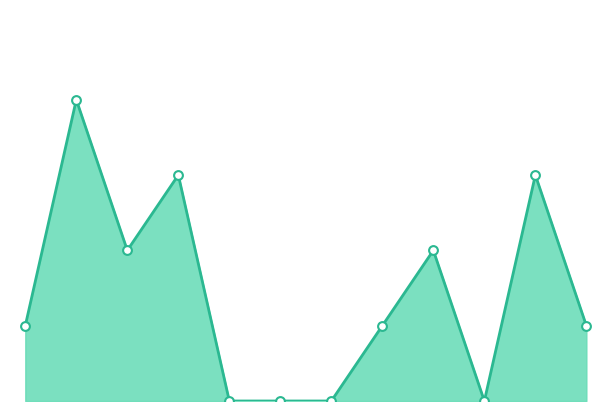

Is this an area chart (filled region under the line)?

Yes